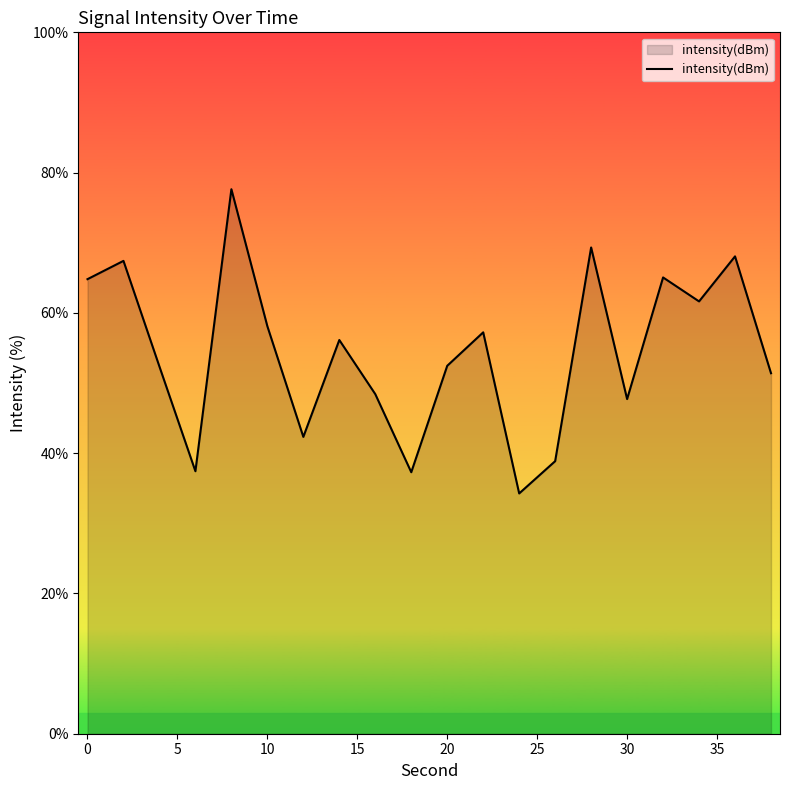

What is the minimum value shown in the chart?

34.3